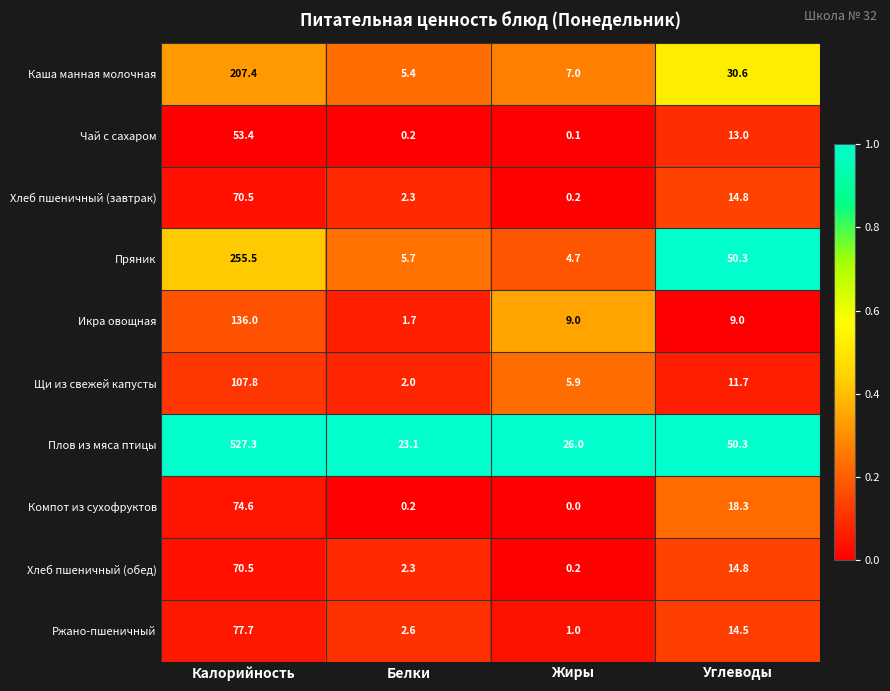

What is the difference between the Икра овощная values at Жиры and Калорийность?

127.0